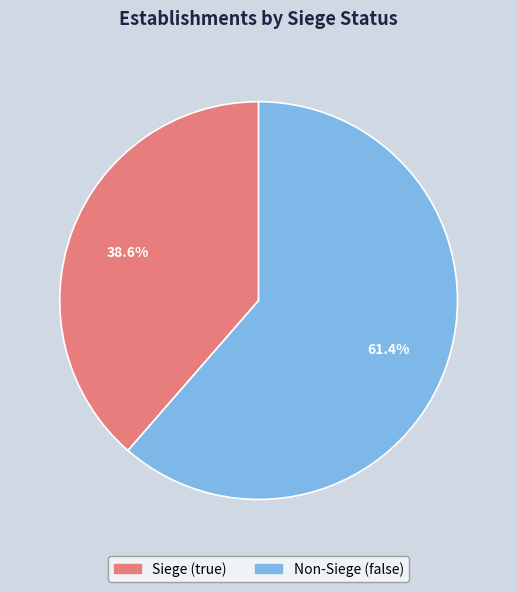

Is Siege (true) the majority of the pie?

No